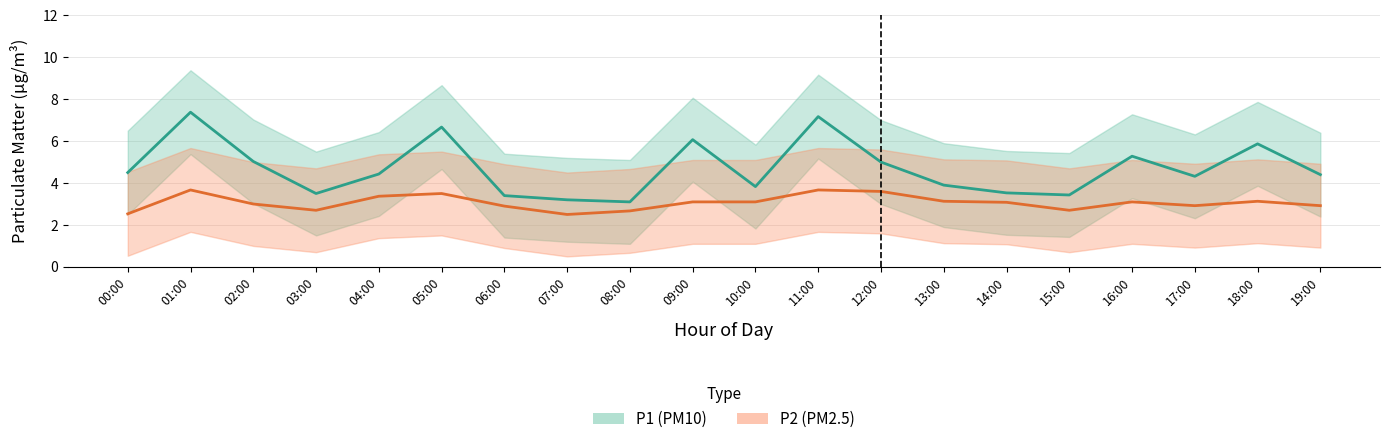

Is the value of P1 at 16:00 greater than the value of P2 at 17:00?

Yes